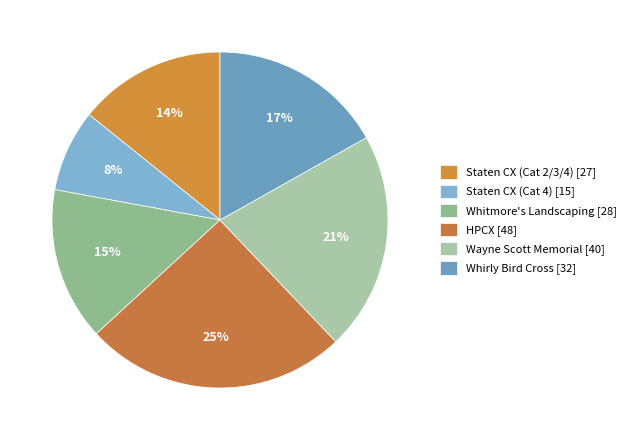

How many slices are in this pie chart?

6